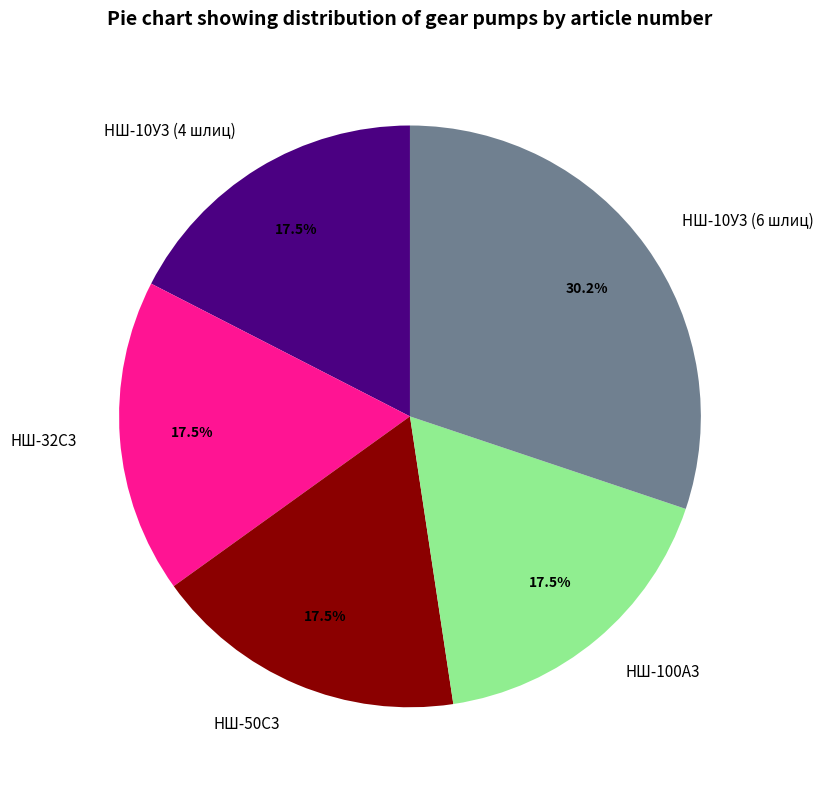

Approximately how many times larger is the value at НШ-32С3 compared to НШ-100А3?

1.0